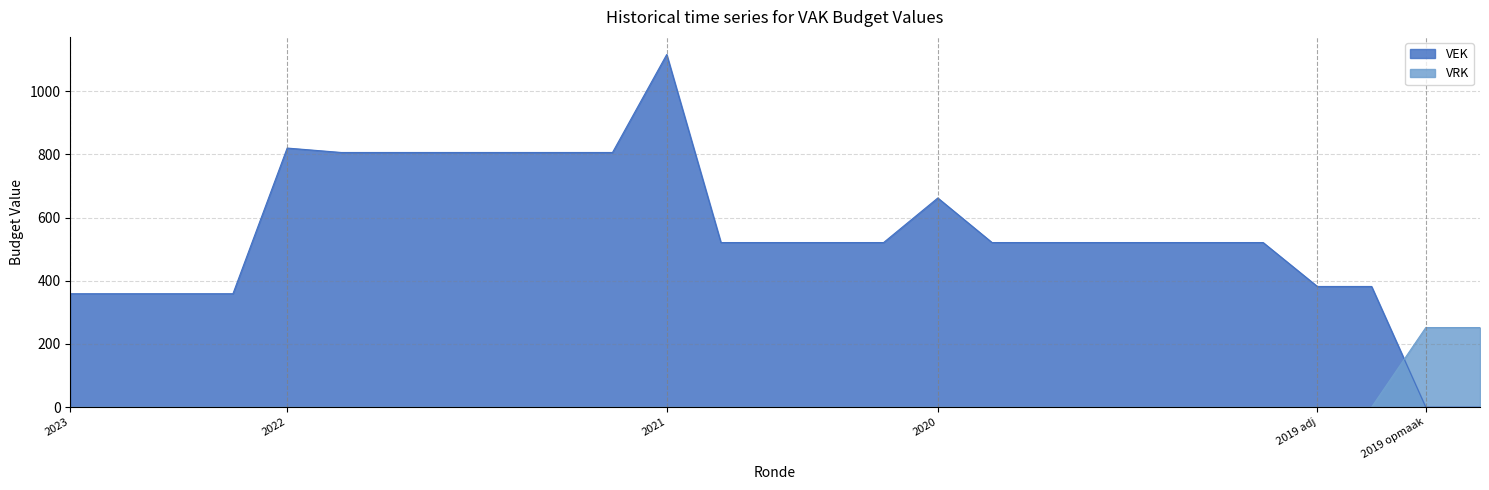

What is the difference between the VEK values at 2019 opmaak - ontwerp and 2022 2de aanpassing – goedgekeurd?

806